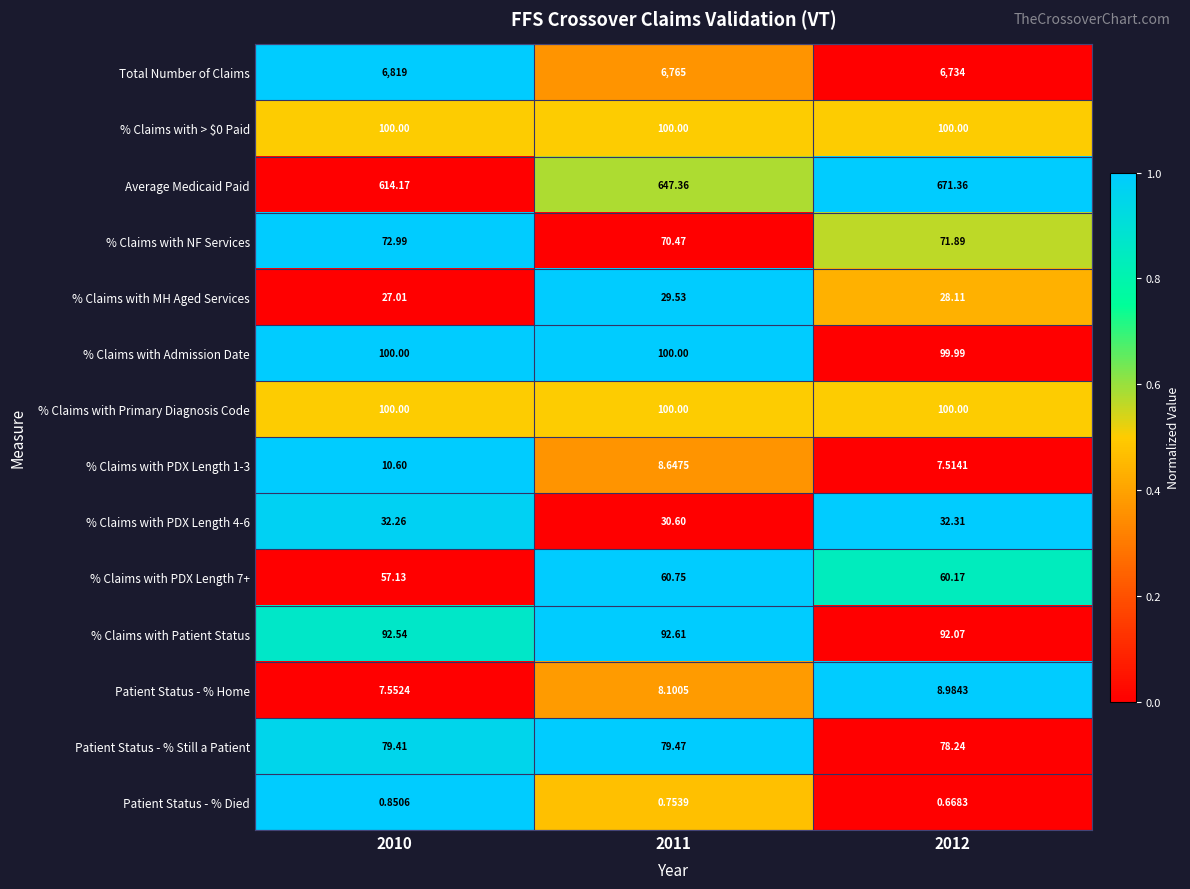

How many categories are shown in the chart?

3